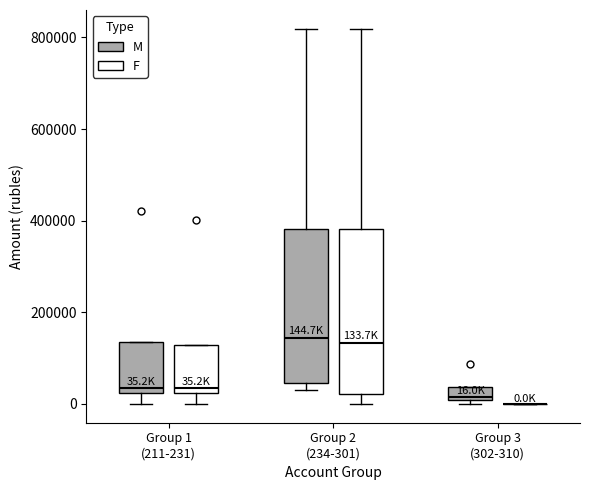

Comparing the boxes themselves (not the whiskers), which one is the tallest?

Group 2 (234-301) (F)